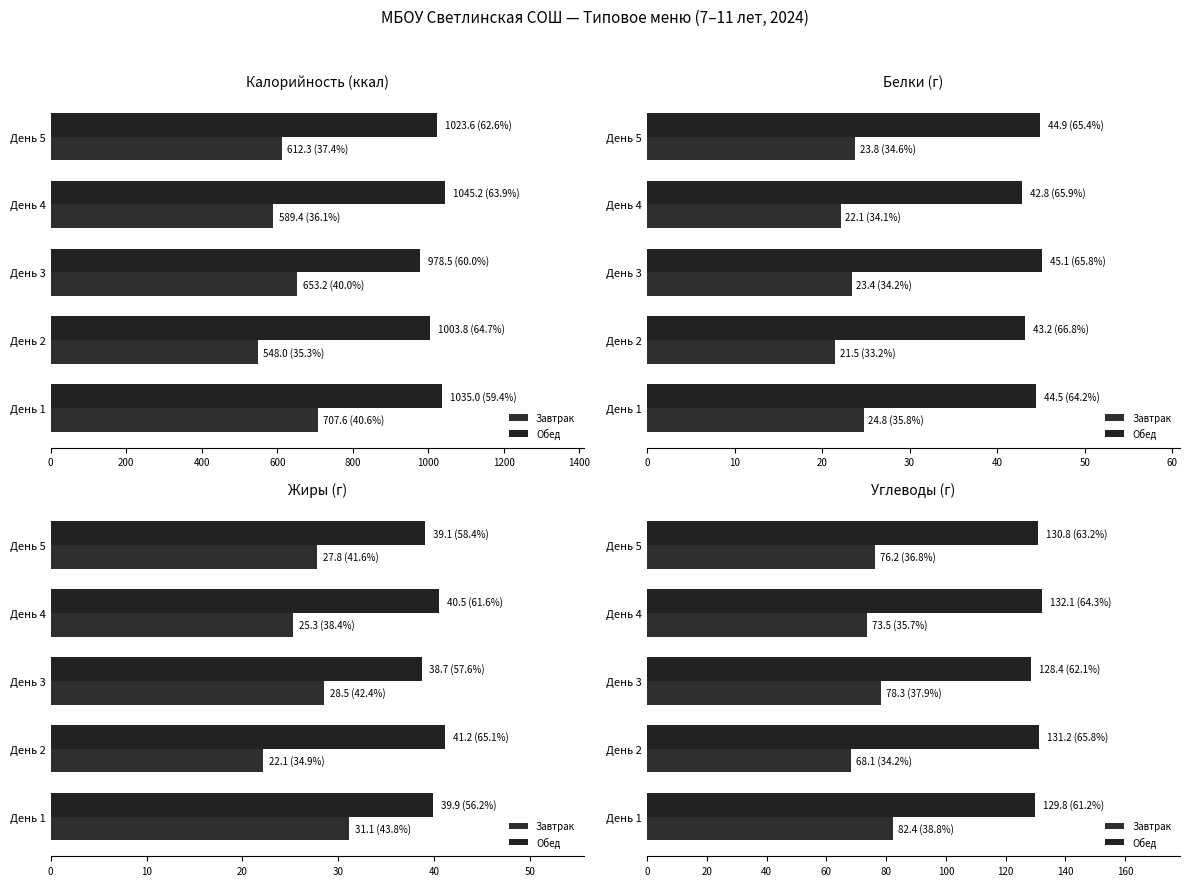

List the series in order of their peak value, highest first.

Обед, Завтрак